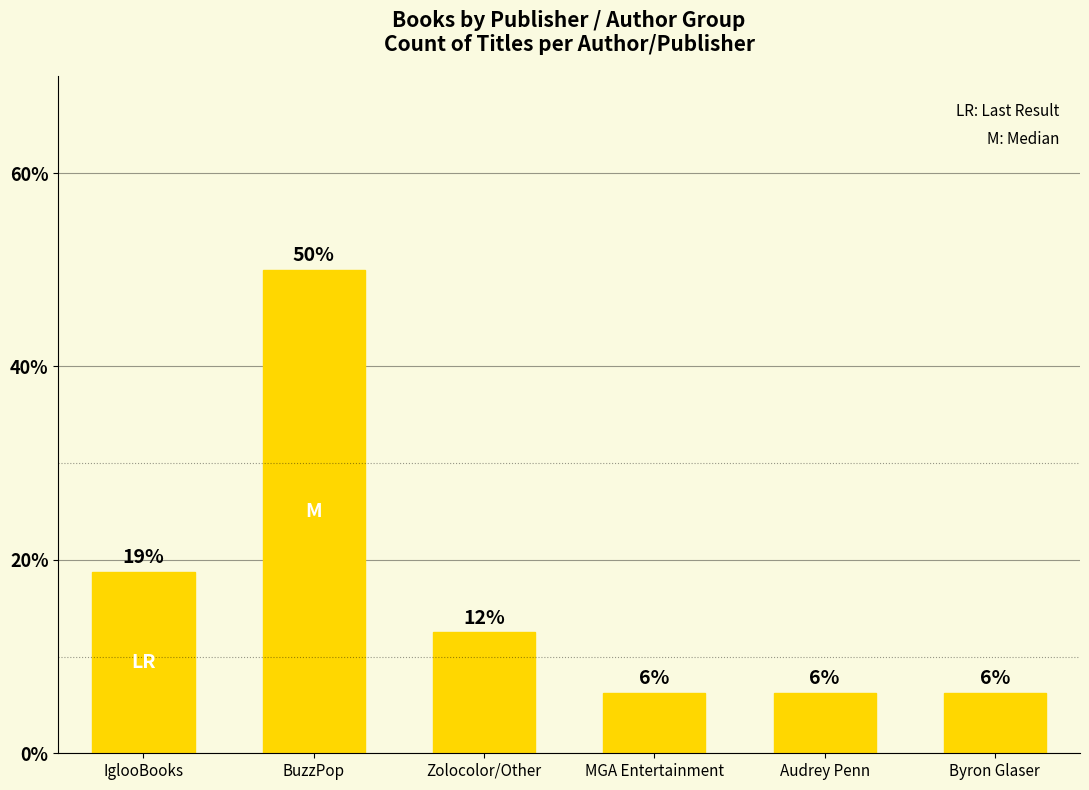

How many bars are there in total?

6